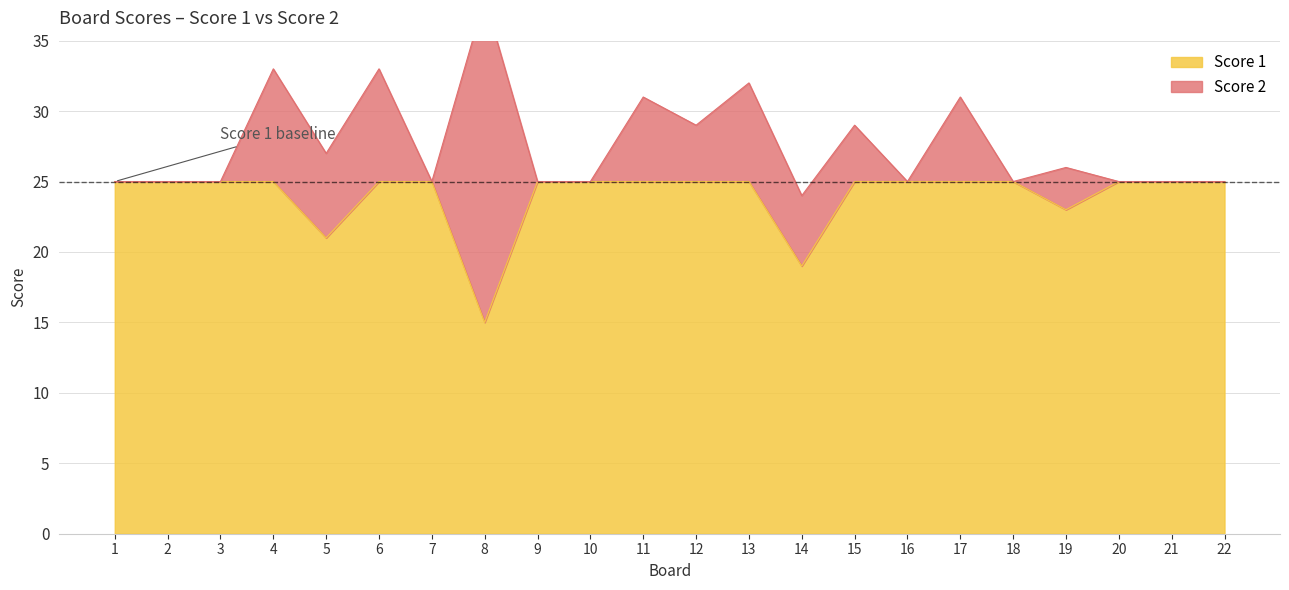

At which label is the value closest to 20?

5